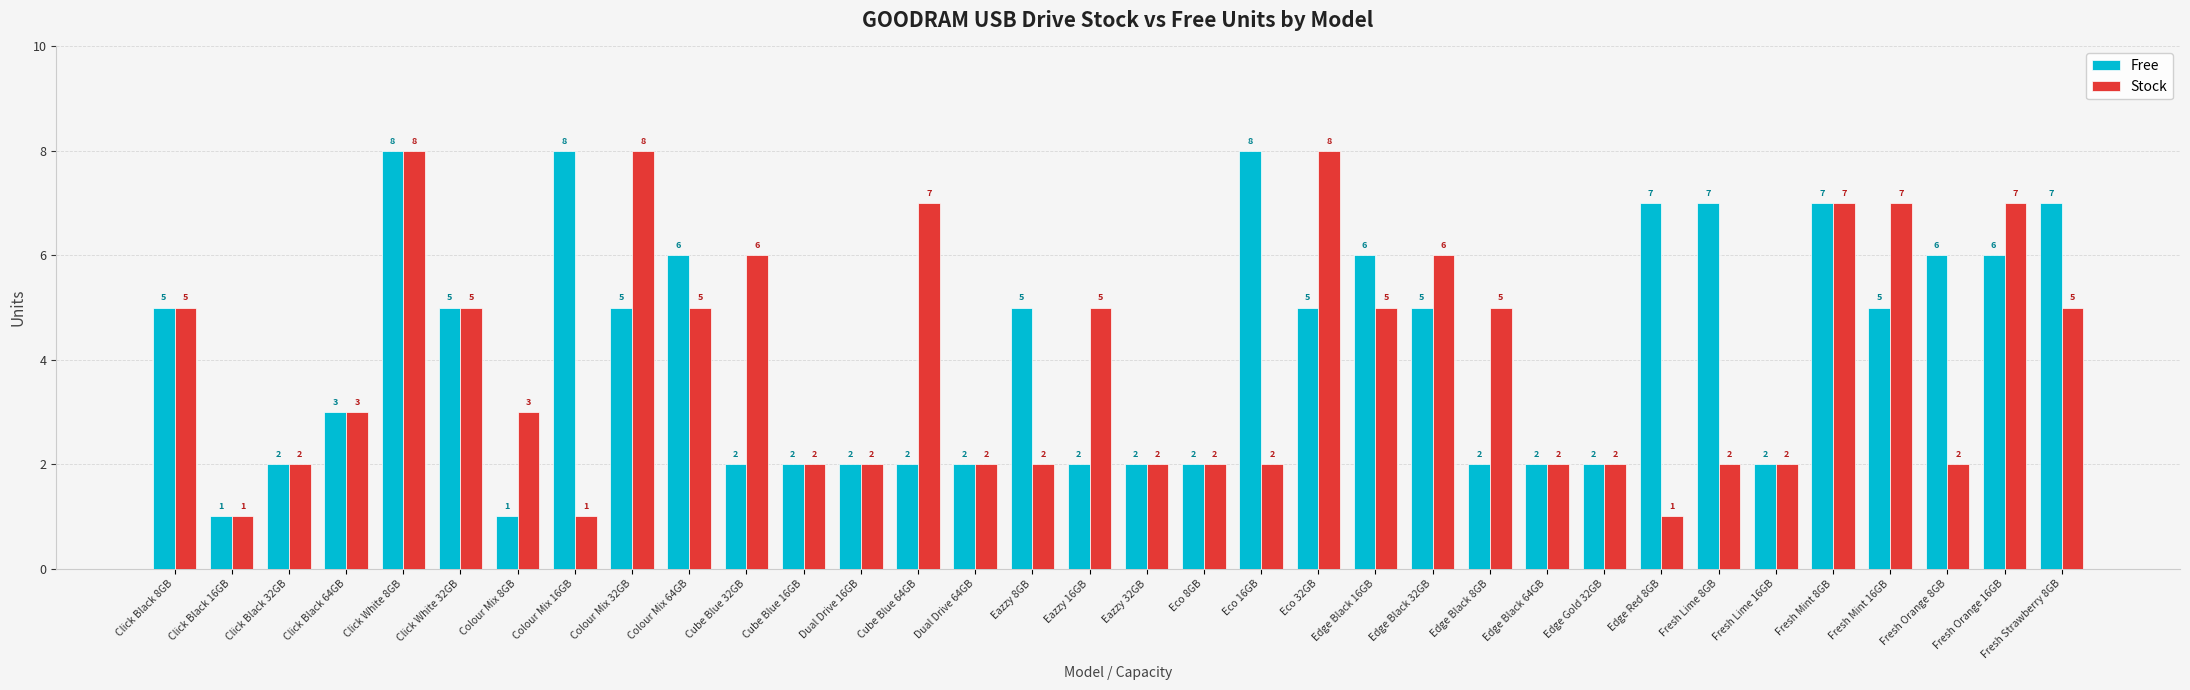

Is the value of Stock at Fresh Mint 8GB greater than the value of Free at Cube Blue 32GB?

Yes